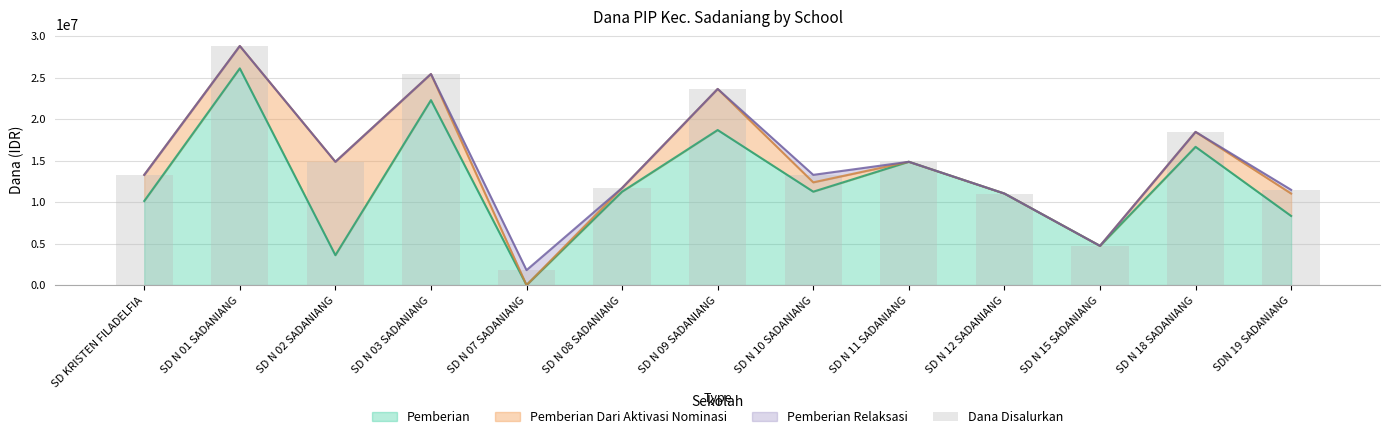

The value at SD N 03 SADANIANG is 15625928. True or false?

False